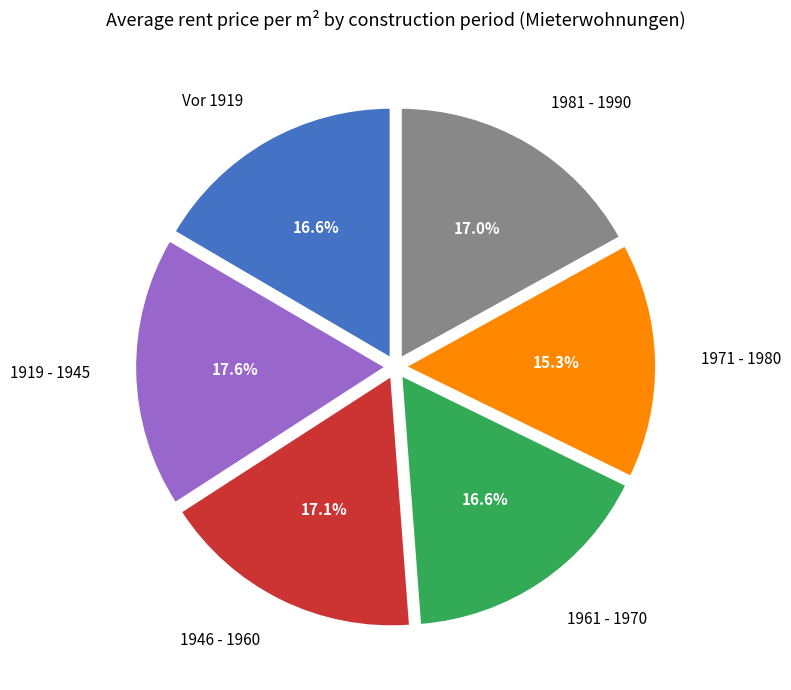

What is the smallest slice in the pie chart?

1971 - 1980